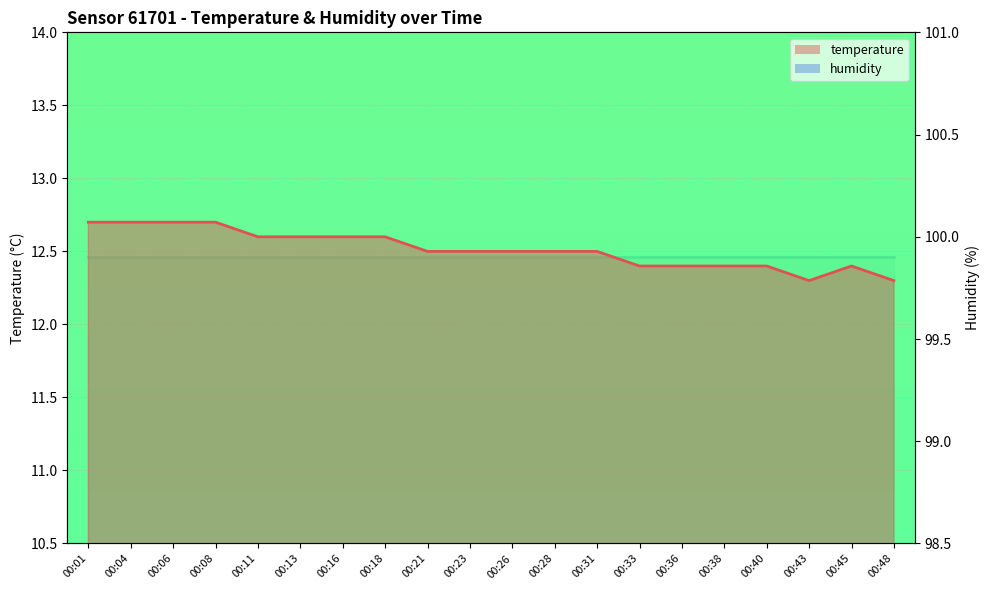

What is the ratio of the value at 00:28 to the value at 00:01?

1.0